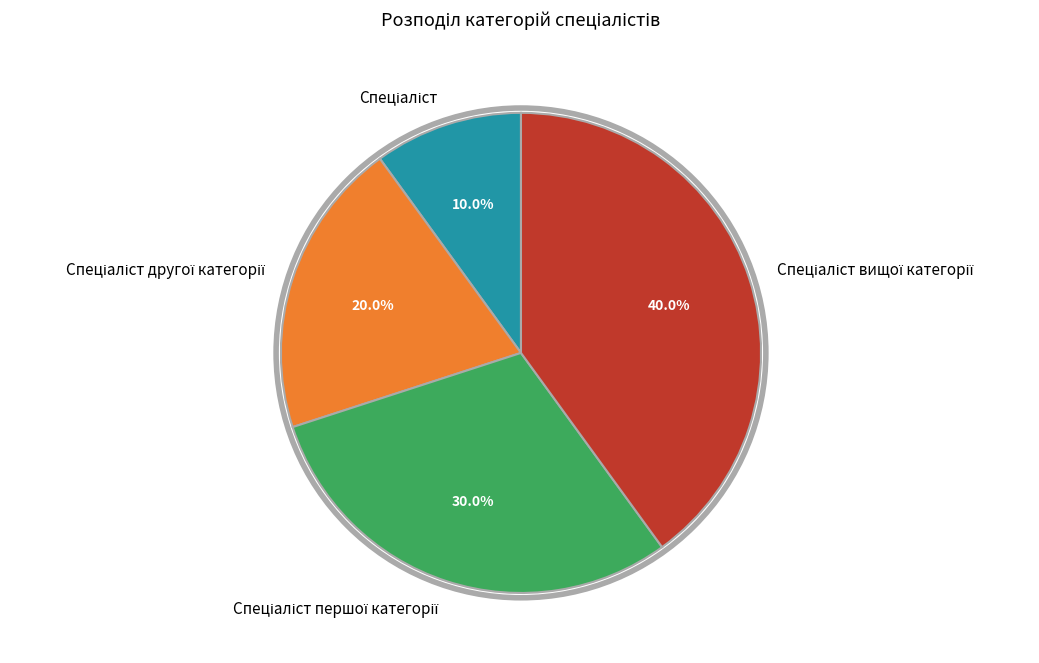

Does any single category account for the majority?

No